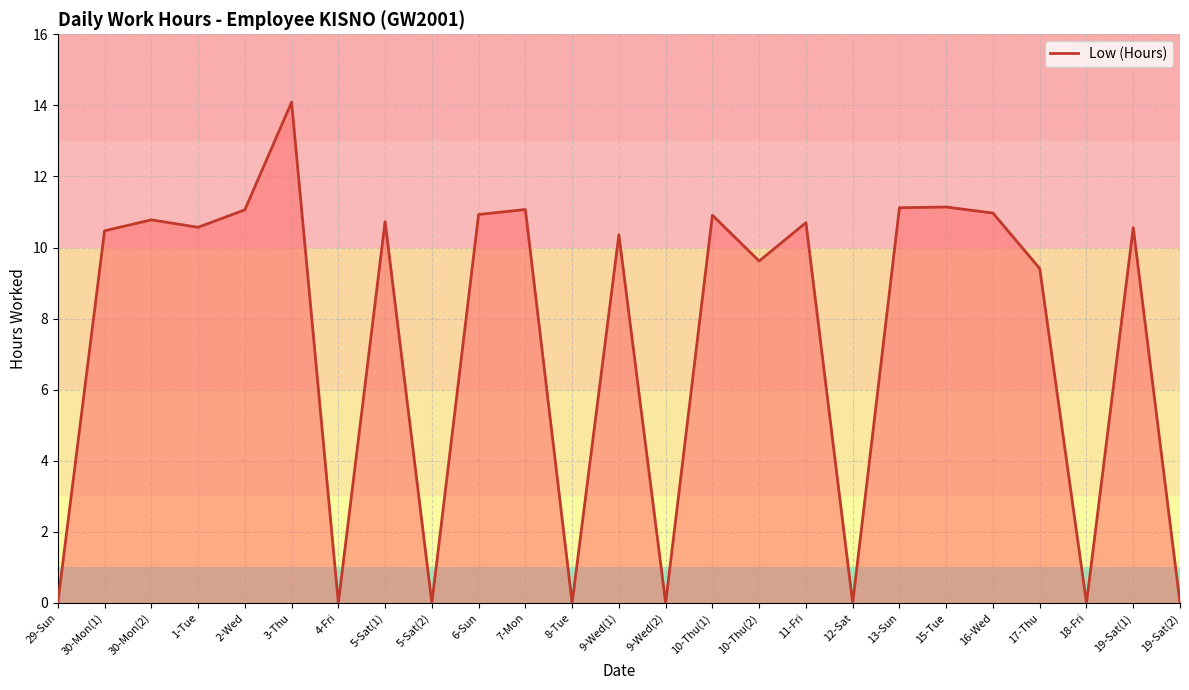

The value at 3-Thu is 14.1. True or false?

True